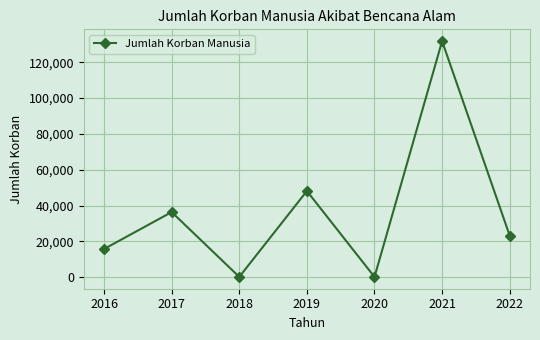

The chart shows a value of 10653 at 2017. True or false?

False